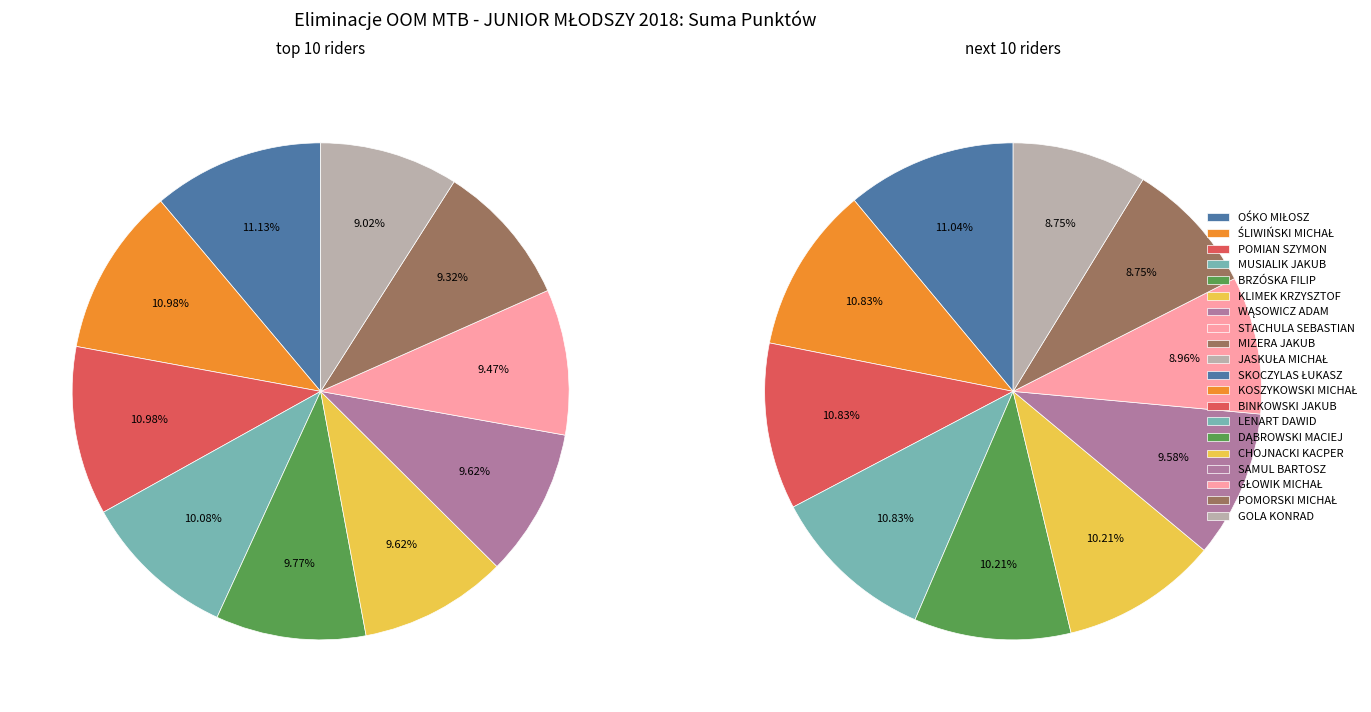

What is the change in value from OŚKO MIŁOSZ to BINKOWSKI JAKUB?

-22